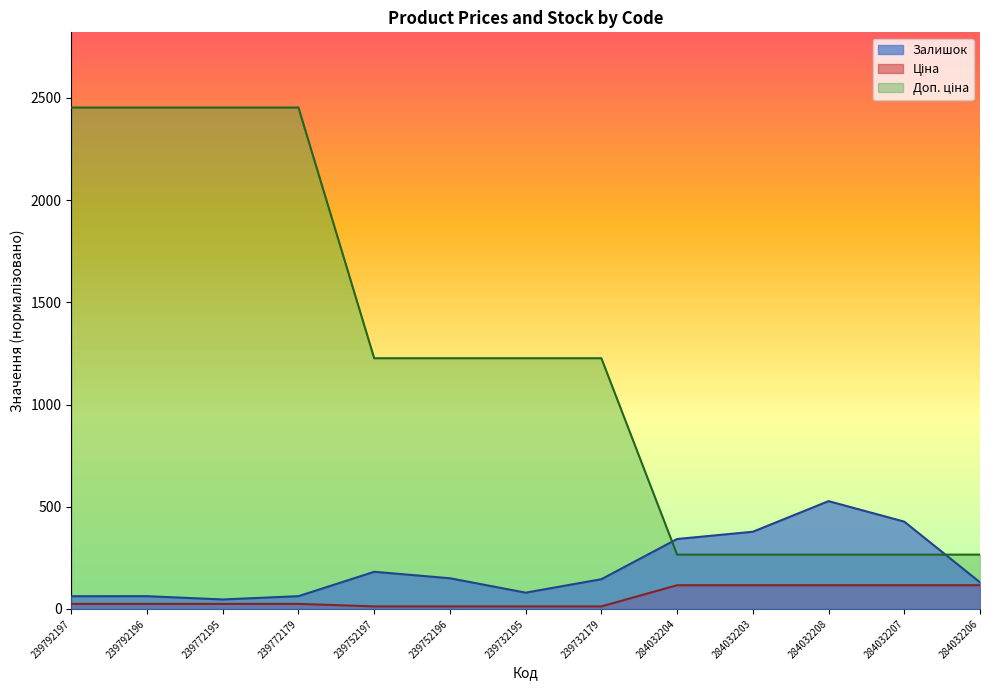

What is the minimum value shown in the chart?

12.3